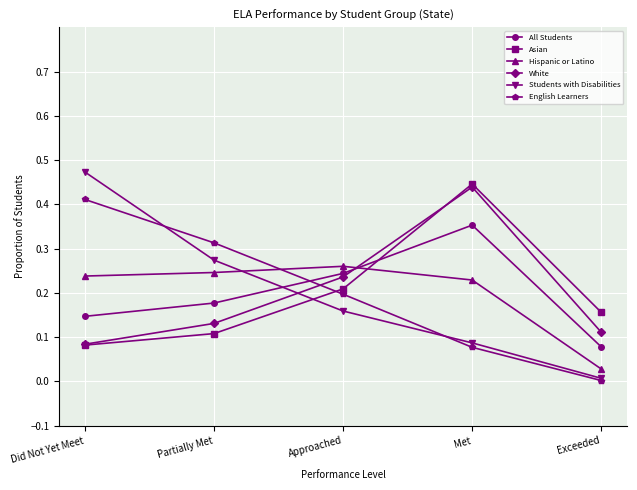

Does the chart display data point markers on the line(s)?

Yes